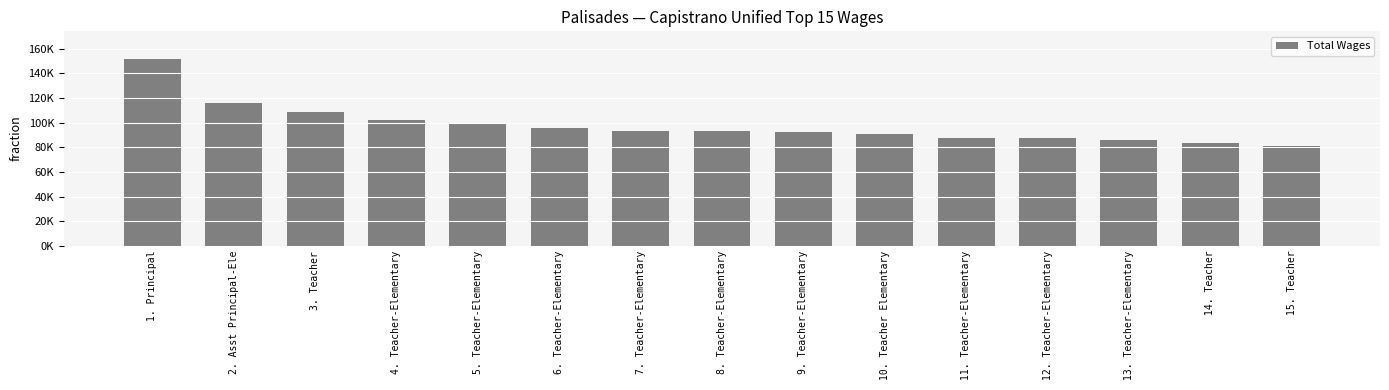

What is the ratio of the value at 3. Teacher to the value at 2. Asst Principal-Ele?

0.9